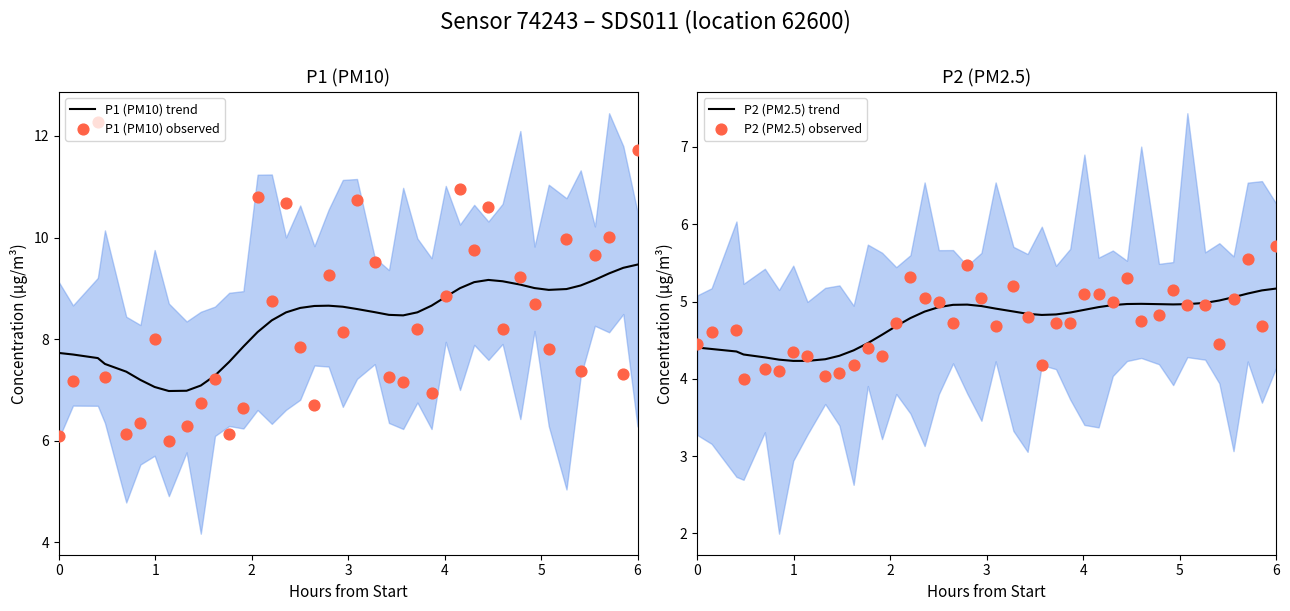

Which series reaches the maximum Y coordinate?

P1 (PM10) observed